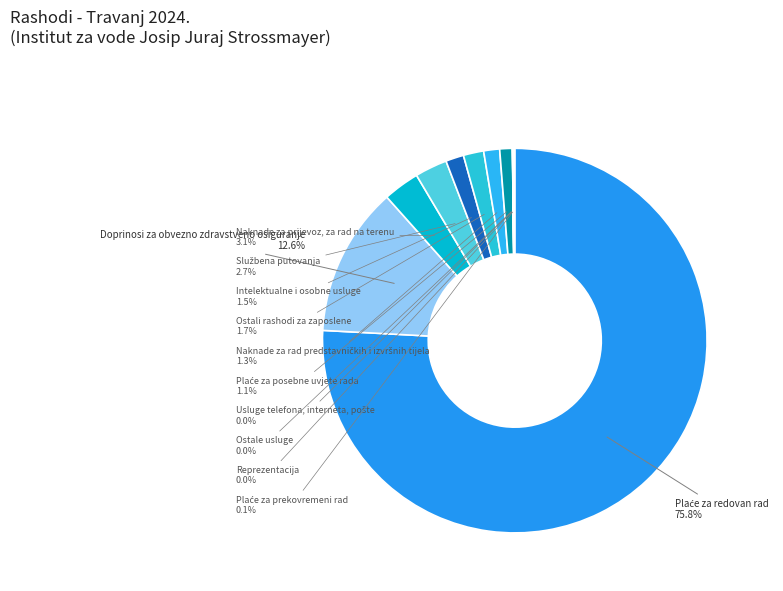

True or false: Doprinosi za obvezno zdravstveno osiguranje accounts for 13% of the total.

True